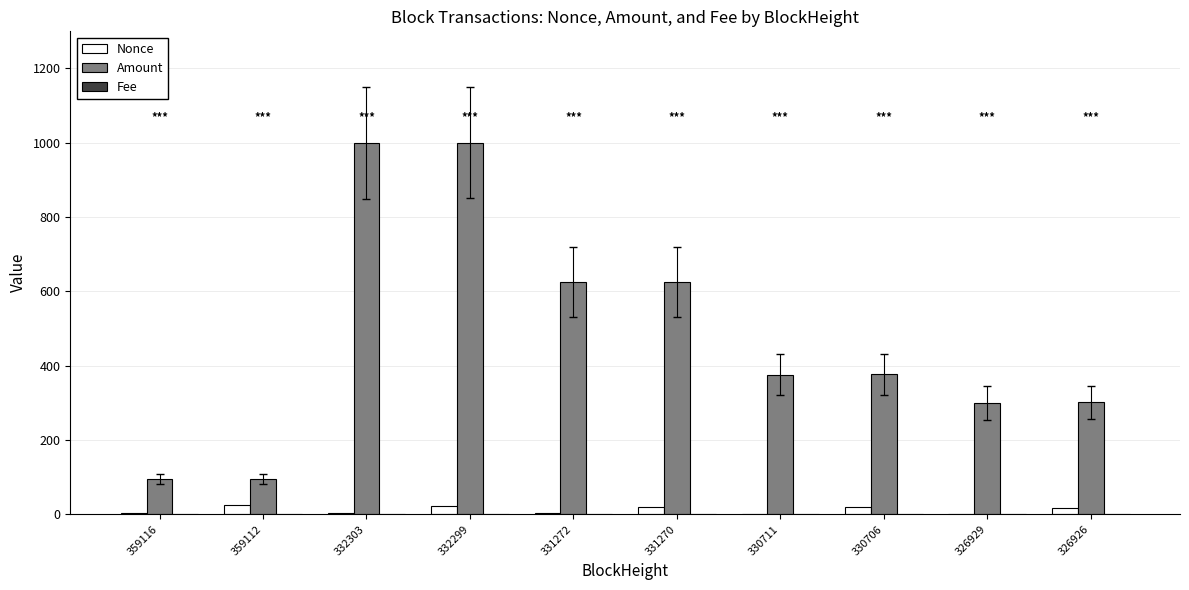

What is the difference between the Amount values at 330711 and 331270?

248.9